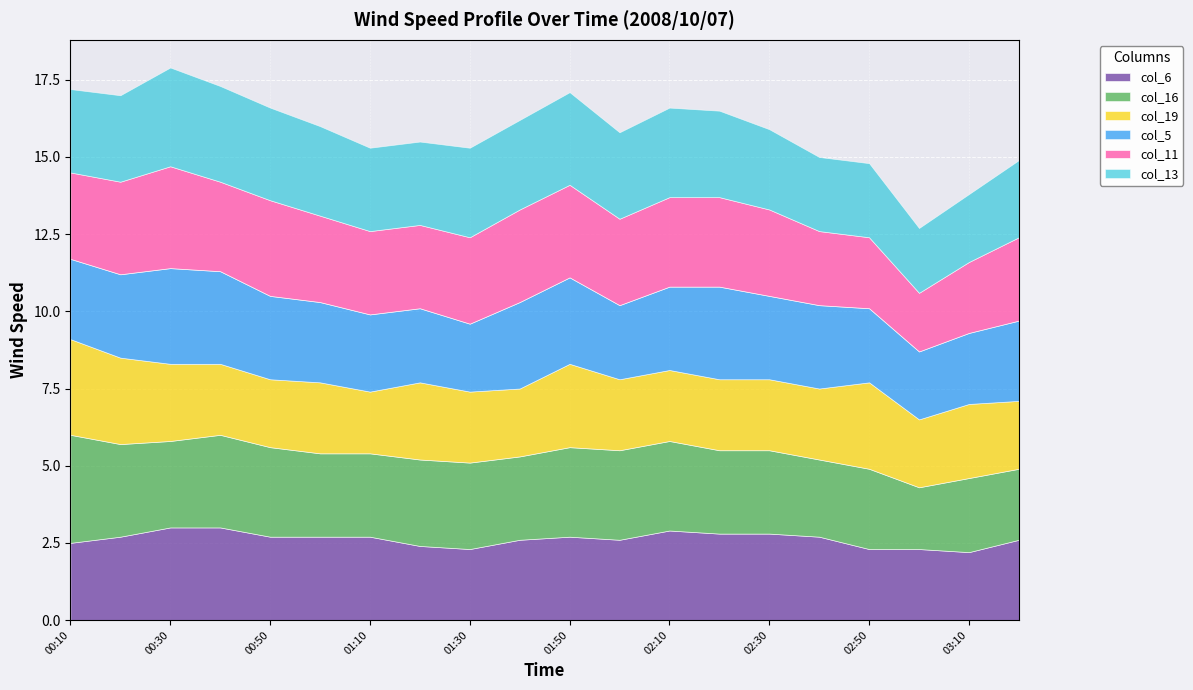

The col_5 series shows 2.8 at 2008/10/07 01:40. True or false?

True